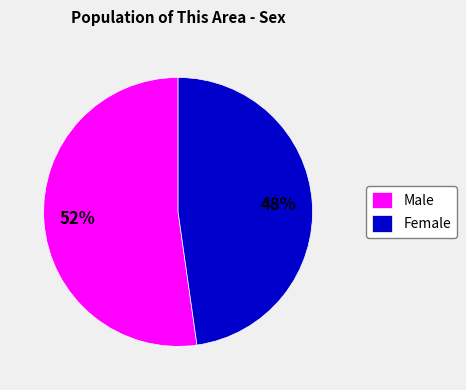

Between Female and Male, which is larger?

Male